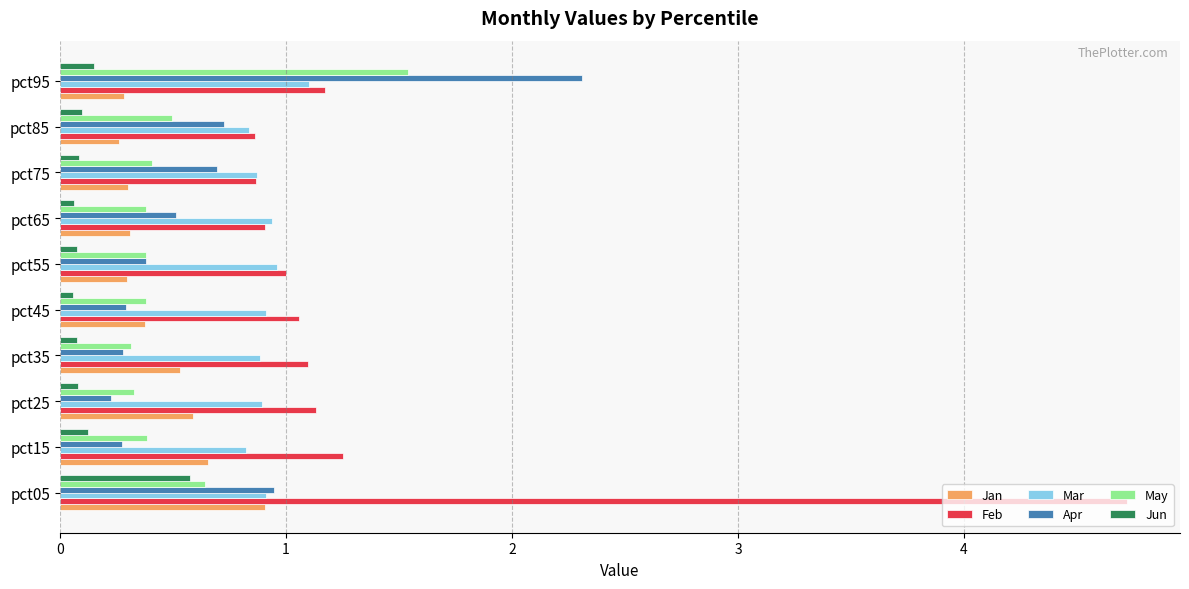

What is the sum of all Apr values?

6.7